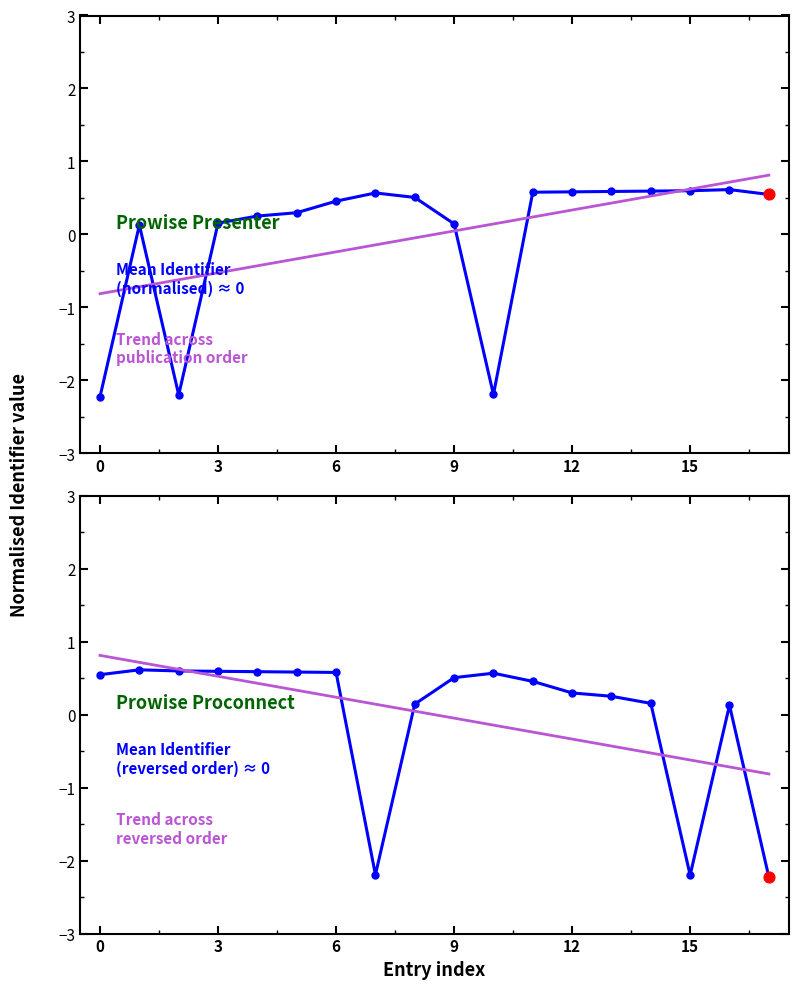

Which series has the widest spread of Y values?

Identifier (normalised)